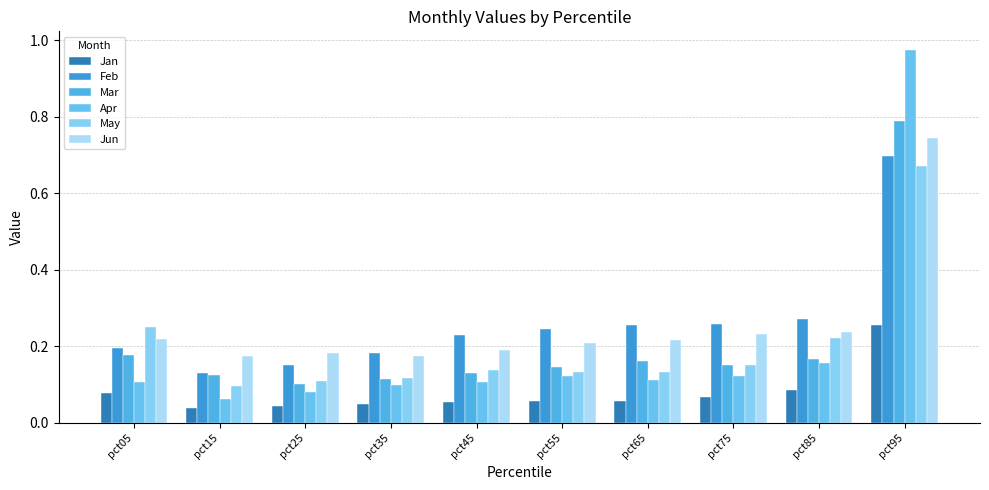

How many distinct data groups are displayed?

6